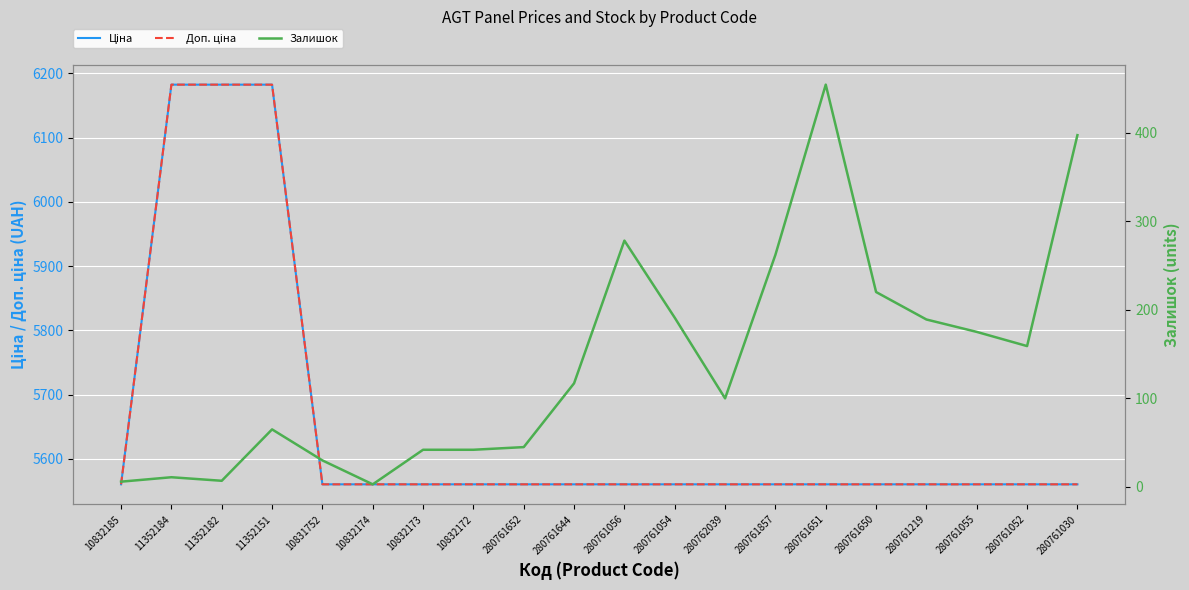

The Залишок series shows 191.0 at 280761054. True or false?

True